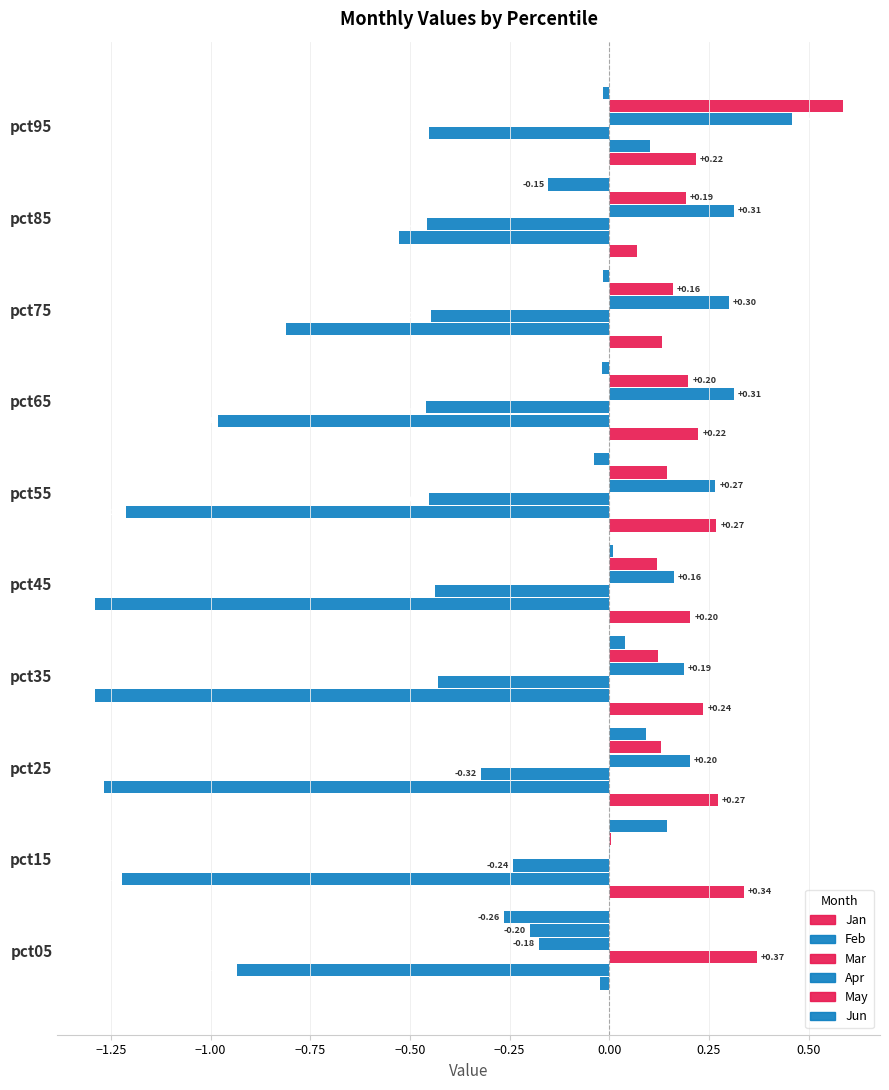

How many series are shown in this chart?

6